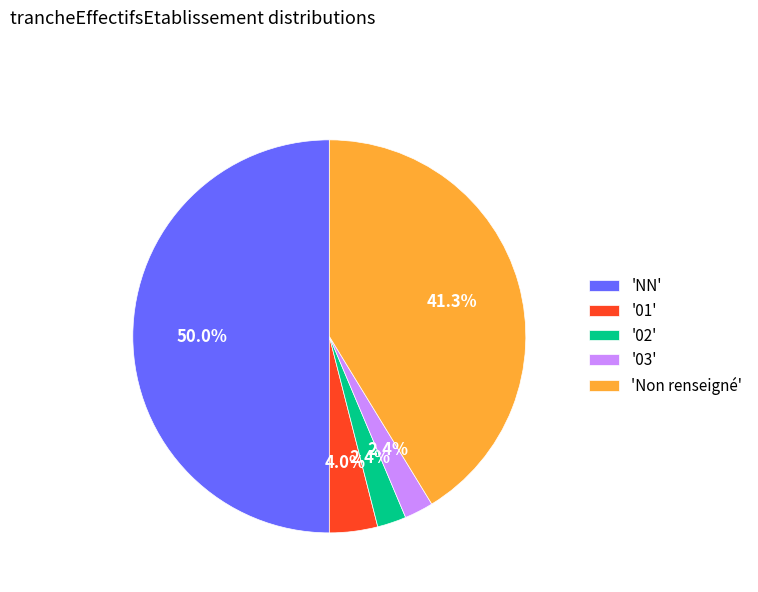

Does '03' account for over 50% of the chart?

No